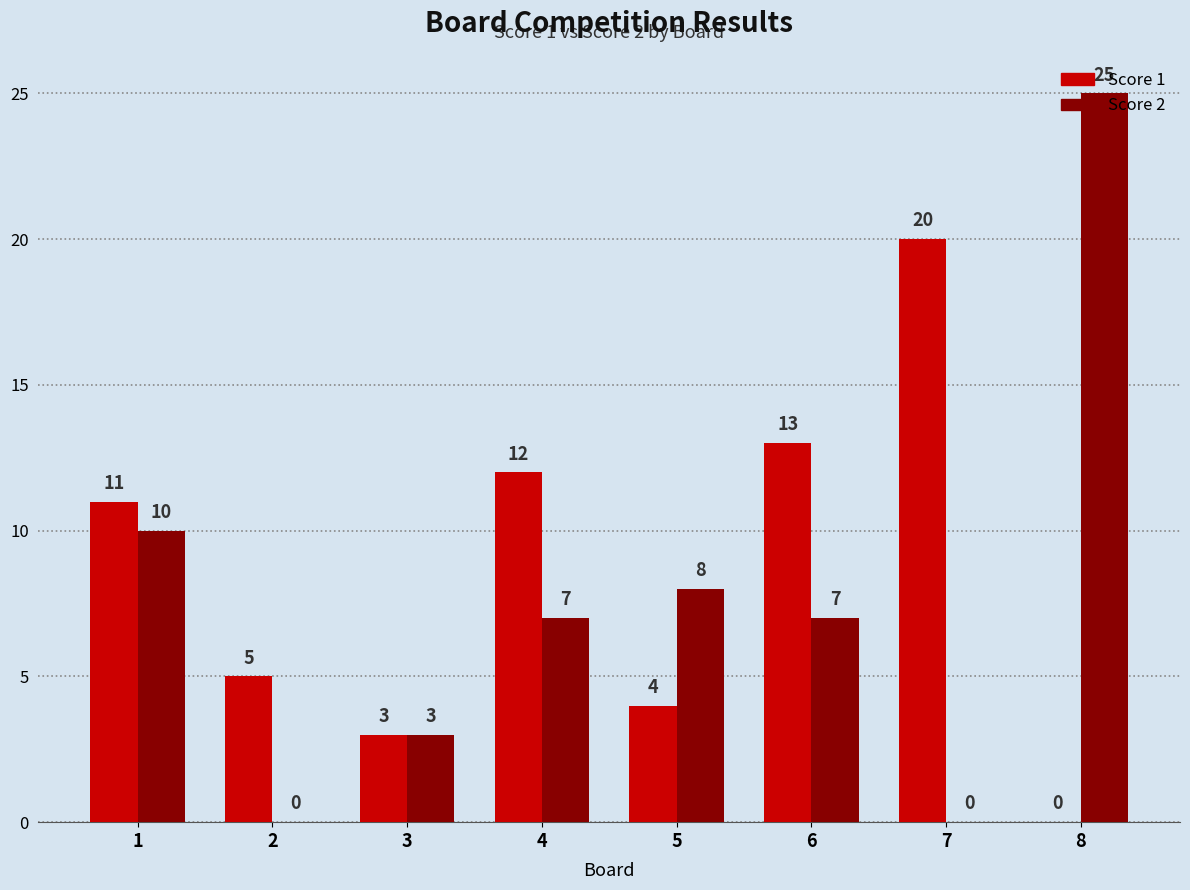

Reading right to left, list all the values displayed in this chart.

Score 1: 0	20	13	4	12	3	5	11
Score 2: 25	0	7	8	7	3	0	10